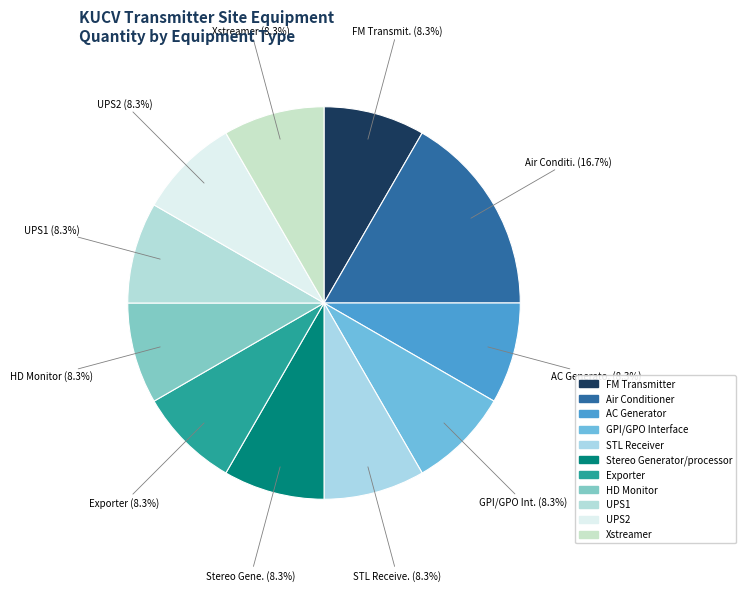

How many slices are in this pie chart?

11